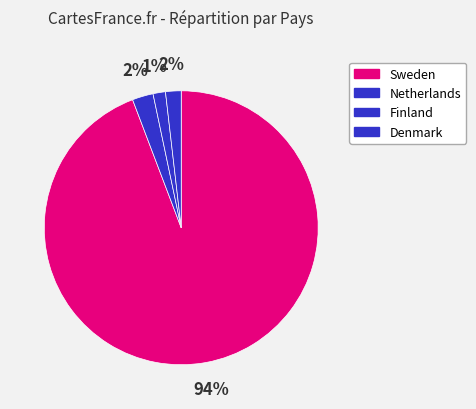

How many segments does this pie chart have?

4